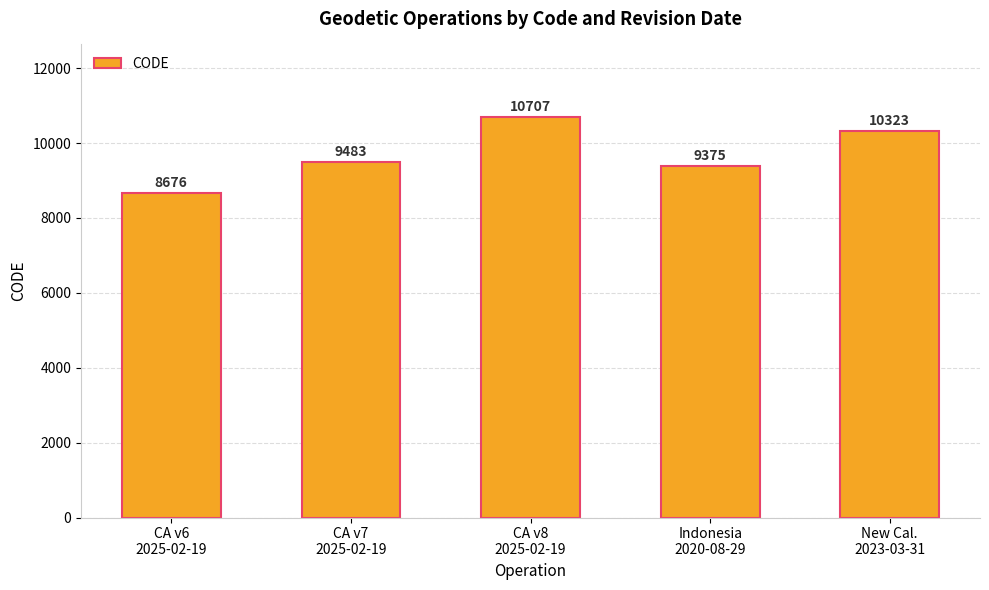

What is the value of the 3rd bar from the left?

10707